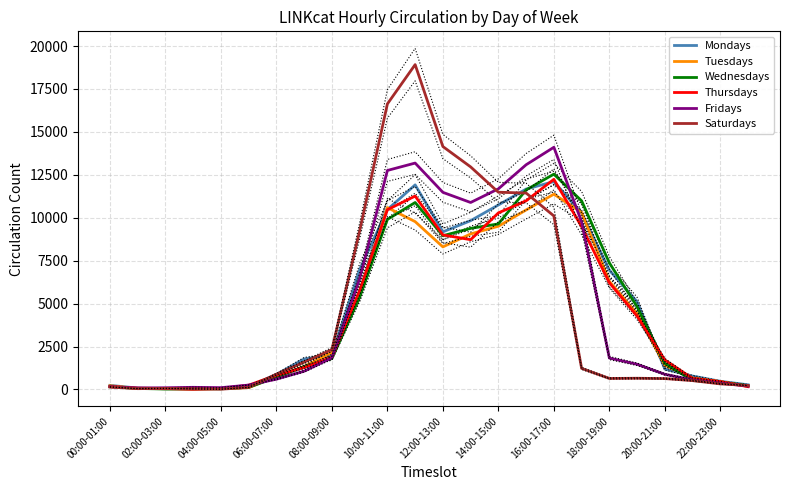

What is the spread (max minus min) of values at 21?

266